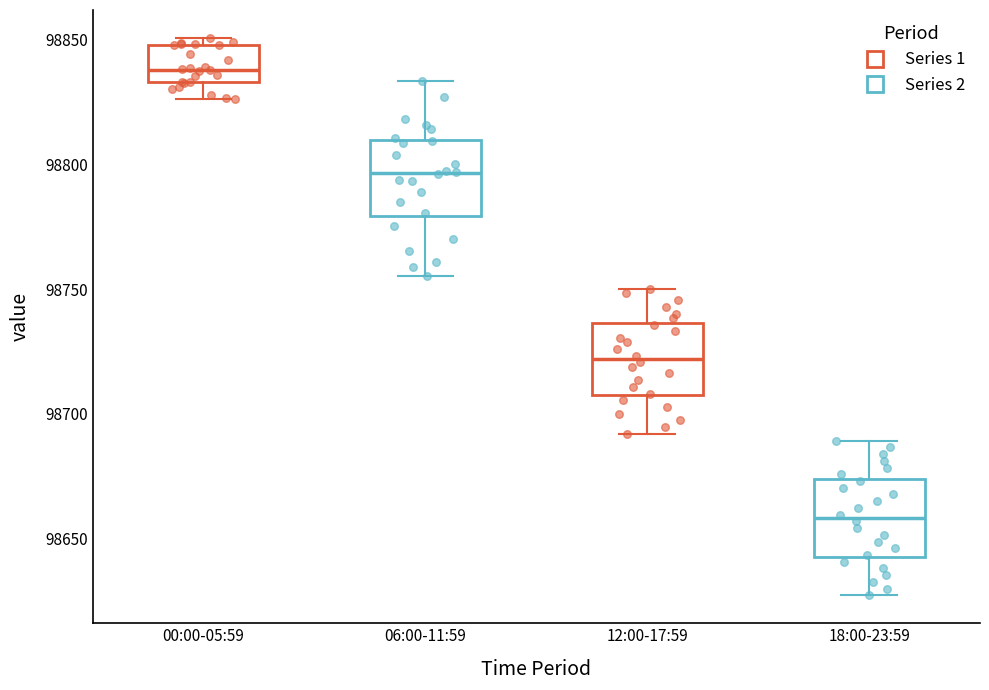

Where does the lower whisker of the box for 12:00-17:59 end on the y-axis? The values are not printed on the chart, so give them approximately, as read against the axis.

98690